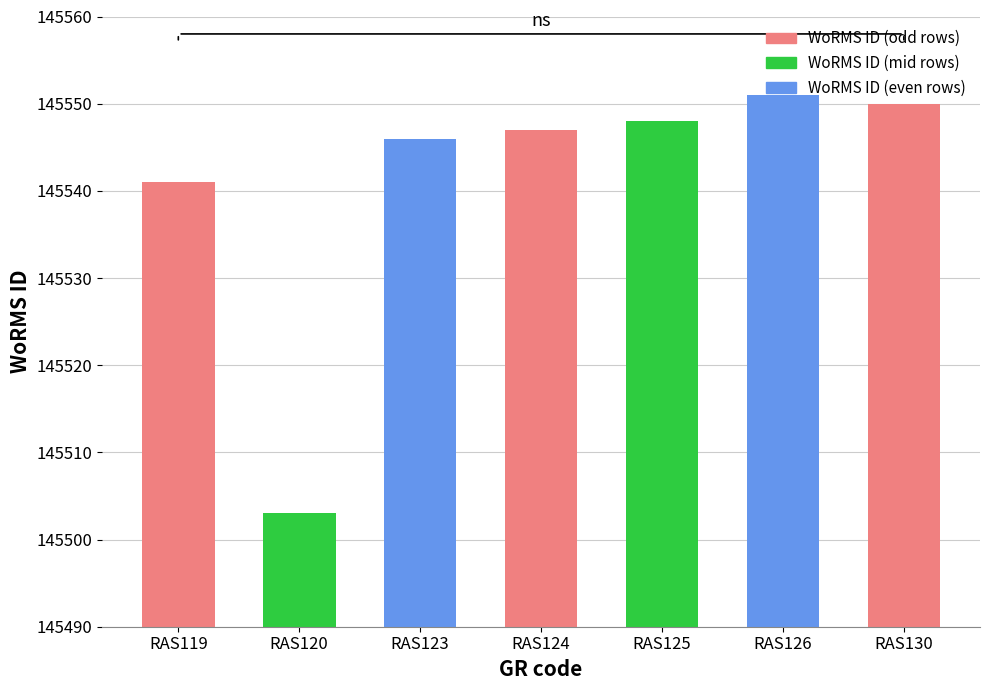

Are the bars horizontal?

No